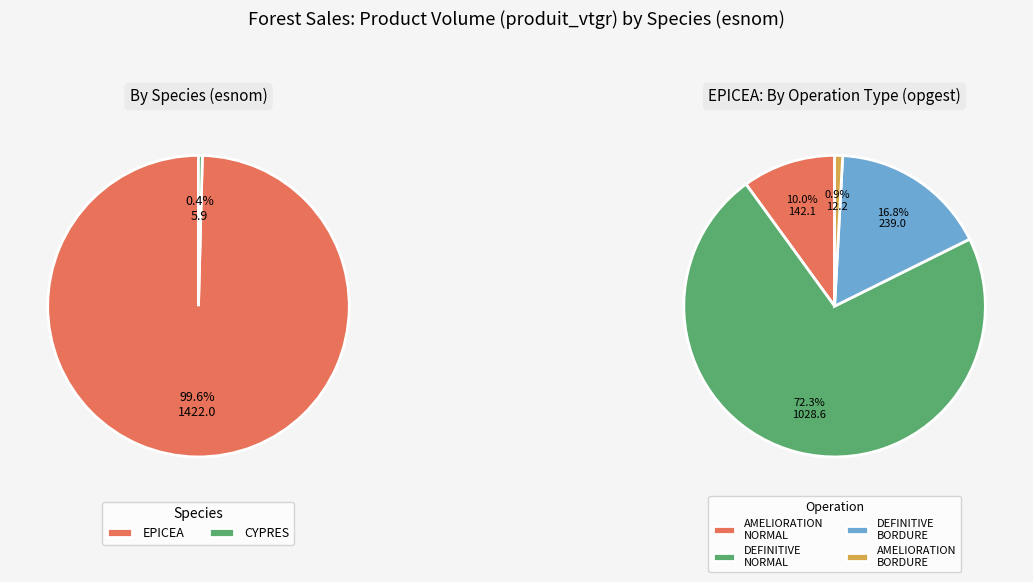

Which slice is the largest?

EPICEA